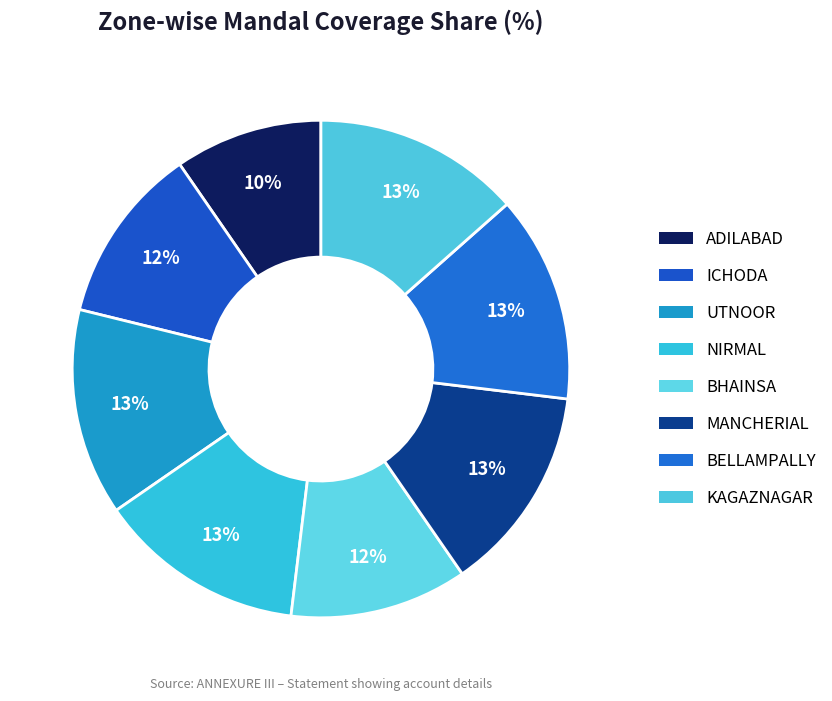

Does any single category account for the majority?

No